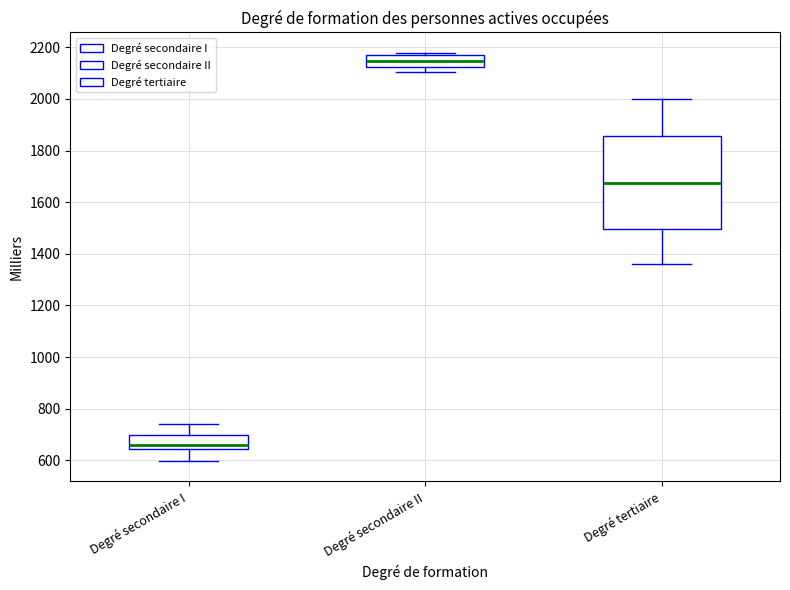

Where does the upper whisker of the box for Degré secondaire I end on the y-axis? The values are not printed on the chart, so give them approximately, as read against the axis.

740